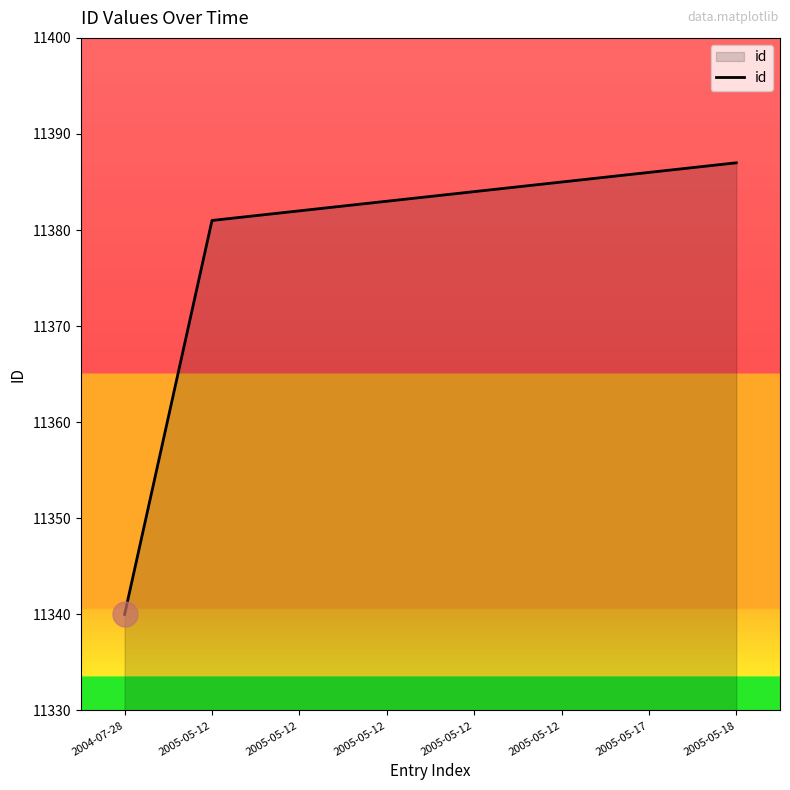

What is the difference between the maximum and minimum values?

47